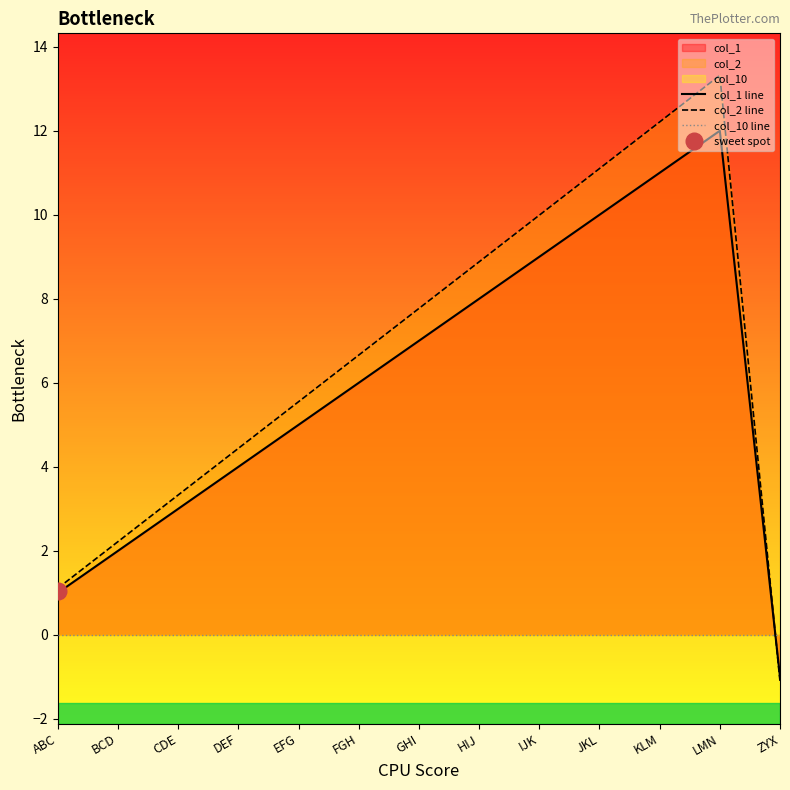

Is the value of col_1 line at IJK greater than the value of col_10 line at KLM?

Yes